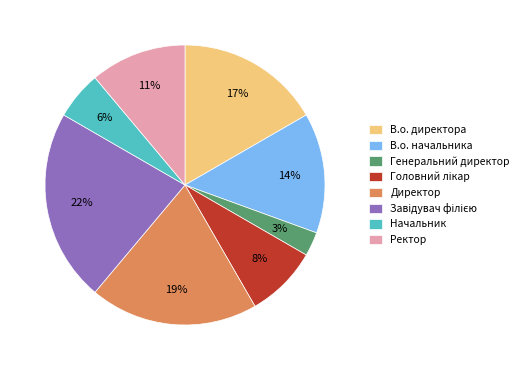

Which slice is the smallest?

Генеральний директор